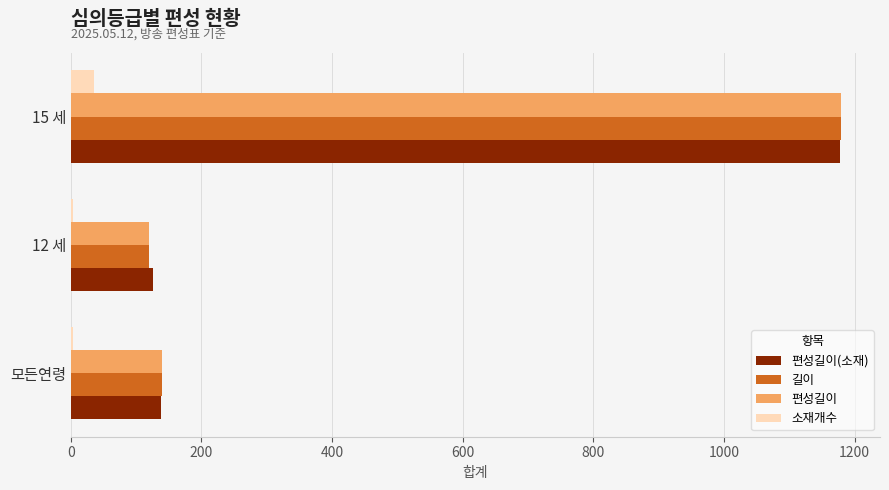

True or false: 편성길이(소재) has a value of 138 at 모든연령.

True